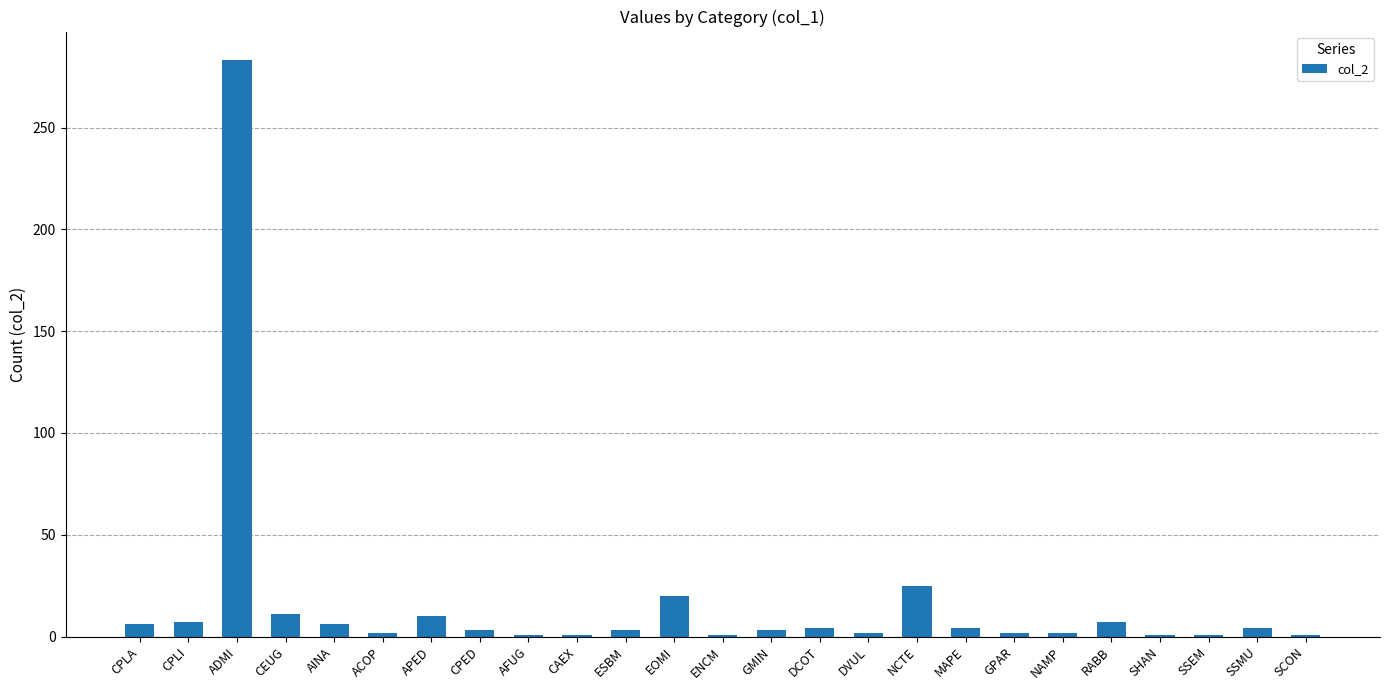

How many series are shown in this chart?

1